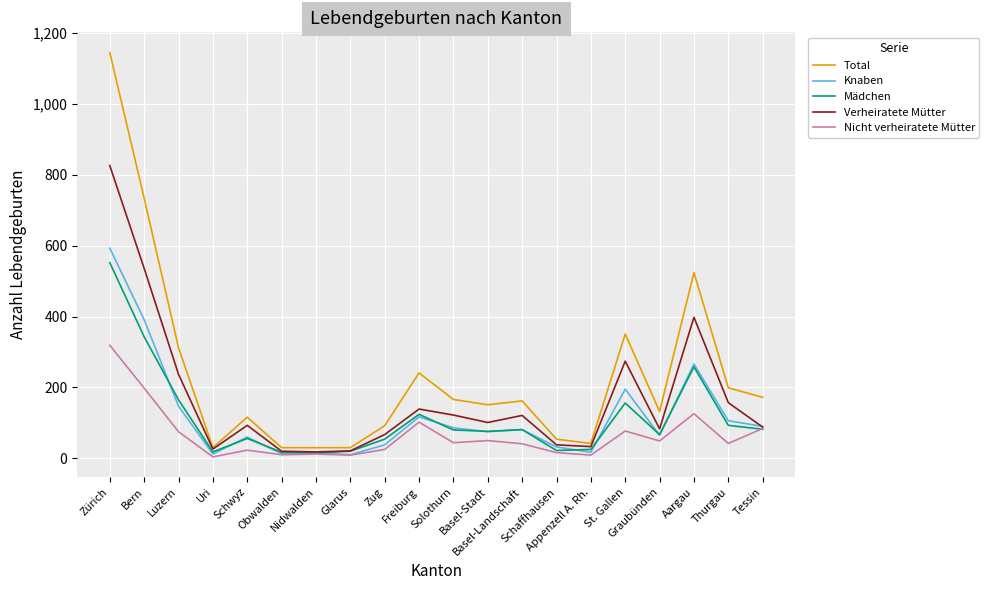

Where is the first local maximum for Knaben?

Schwyz